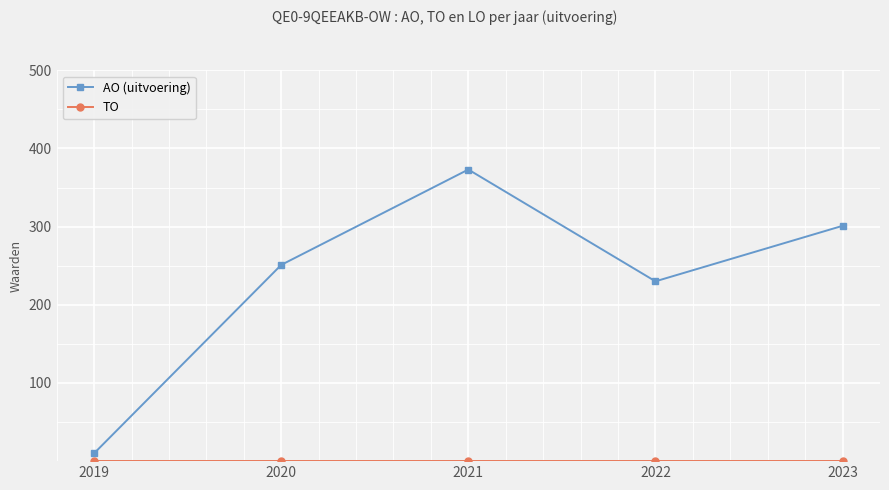

List the labels in order of AO (uitvoering) value, largest first.

2021, 2023, 2020, 2022, 2019